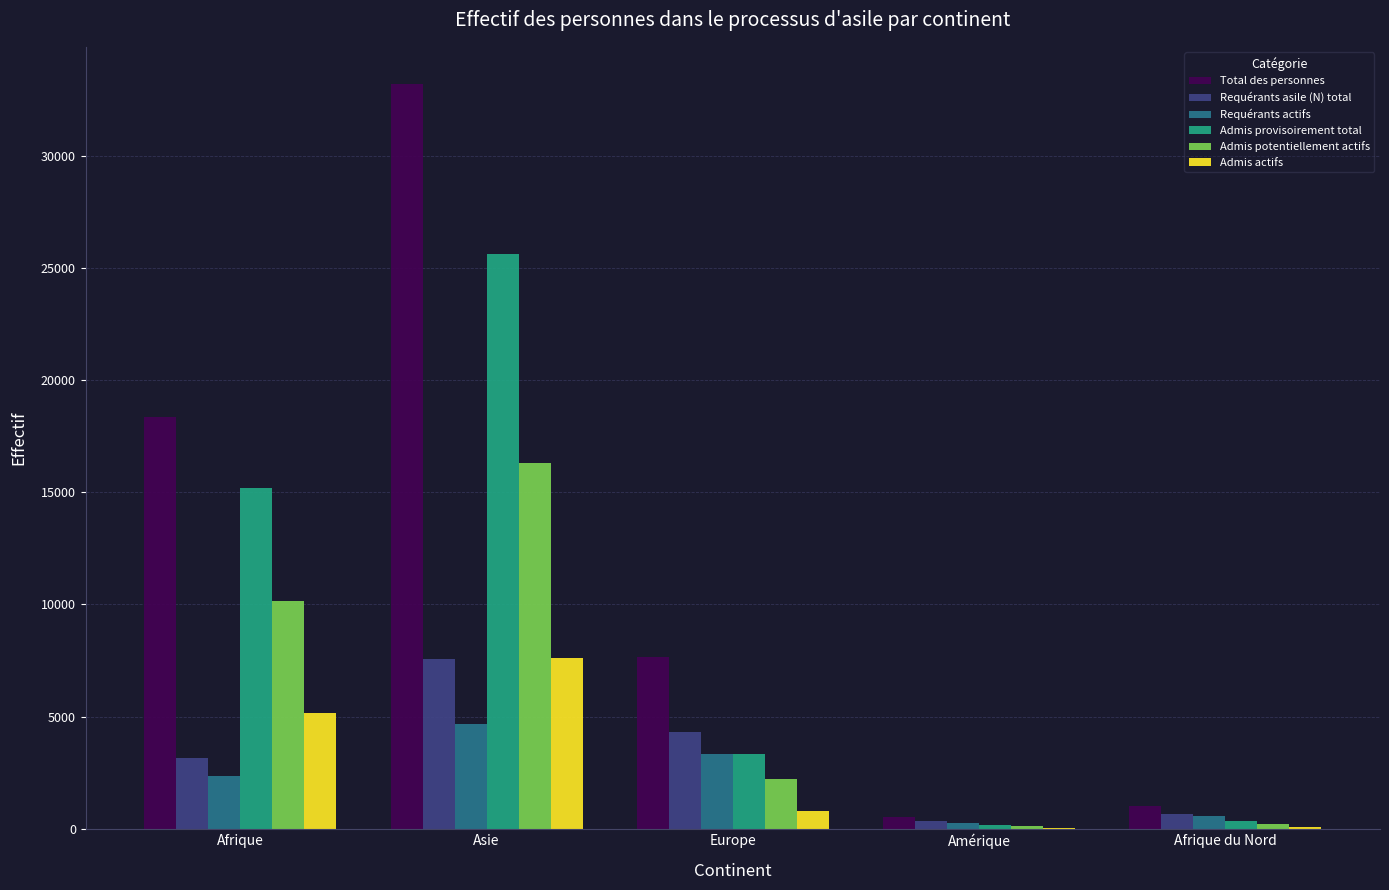

What is the total value across all series at Asie?

94954